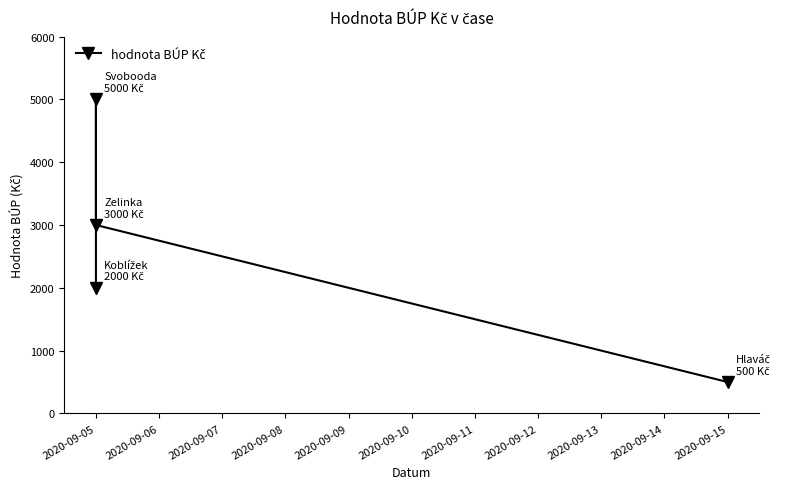

What is the average value?

2625